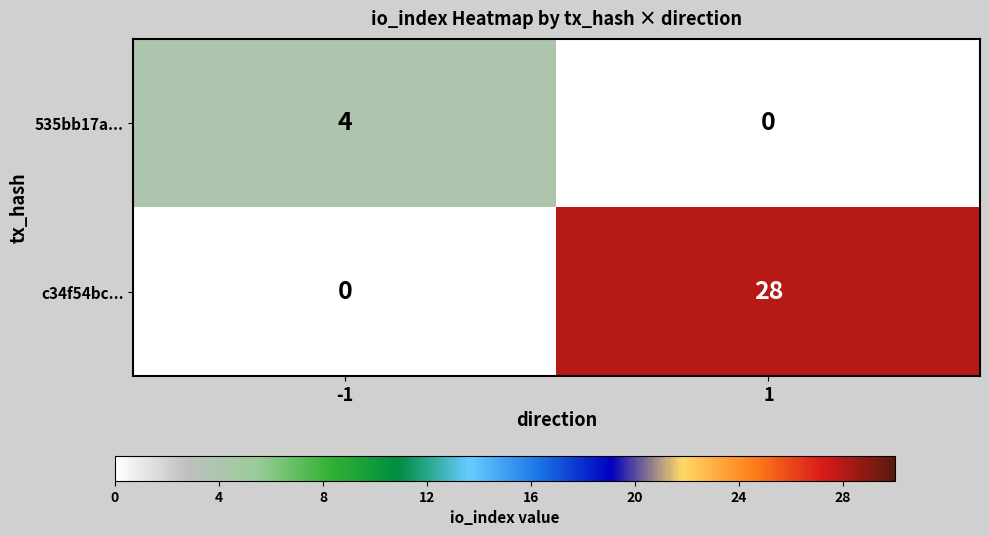

At how many categories does at least one series exceed 7?

1